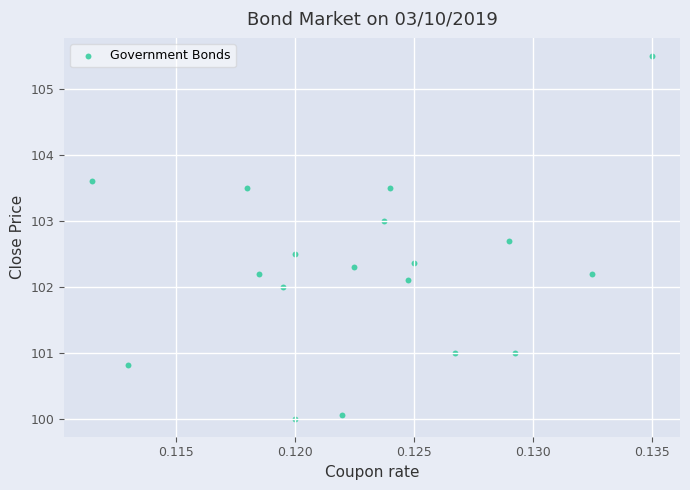

What is the range of Y values (max minus min)?

5.5